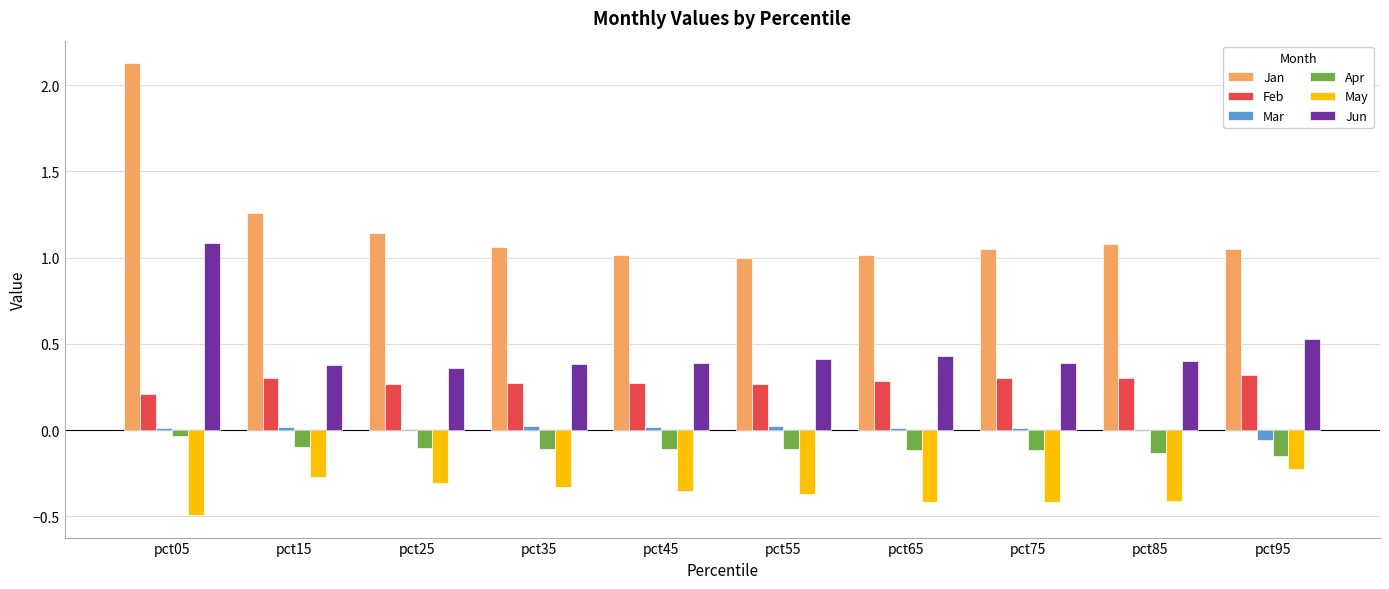

At which label is Apr closest to 0?

pct05